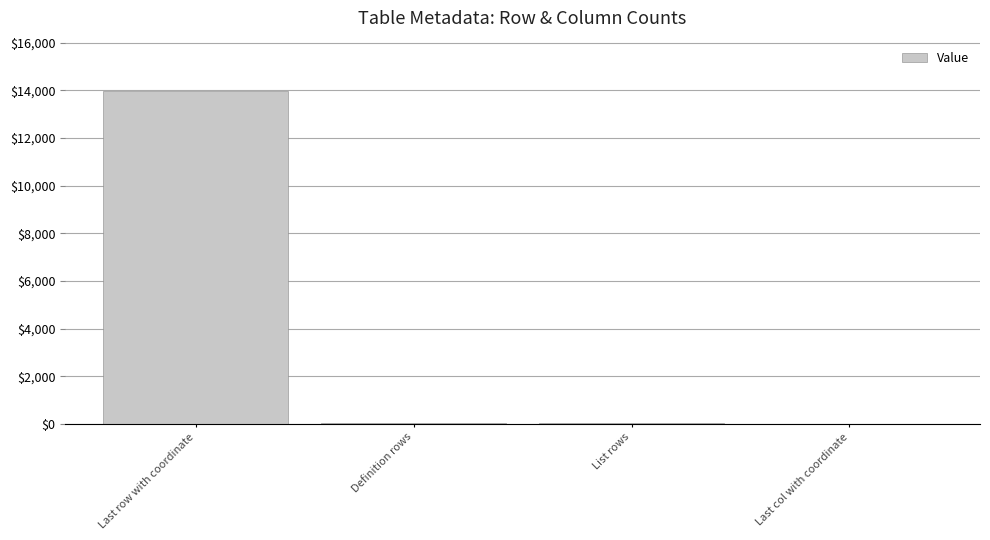

At which category does the chart reach its peak across all series?

Last row with coordinate